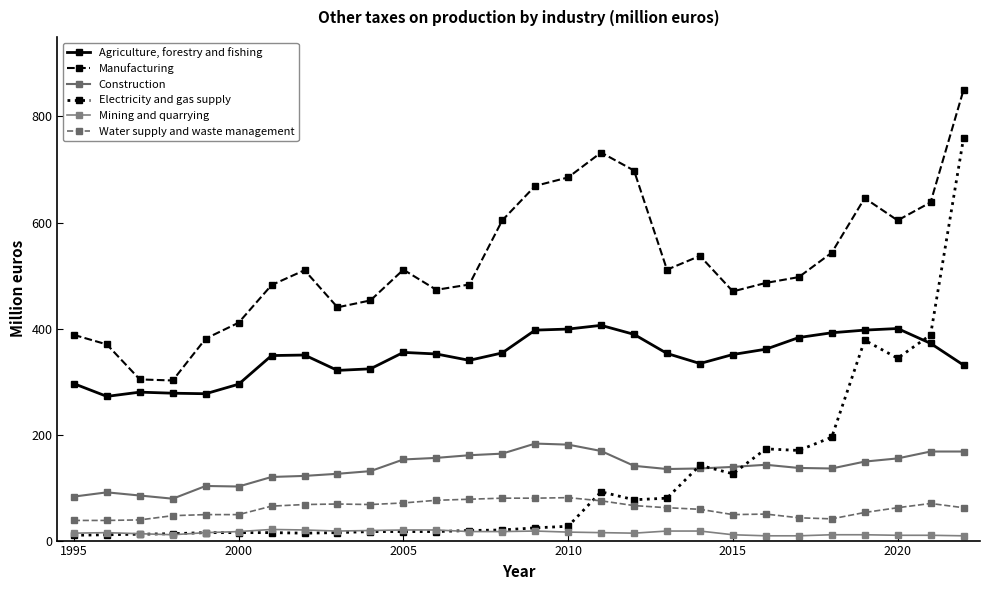

True or false: Water supply and waste management and Electricity and gas supply intersect in this chart.

True